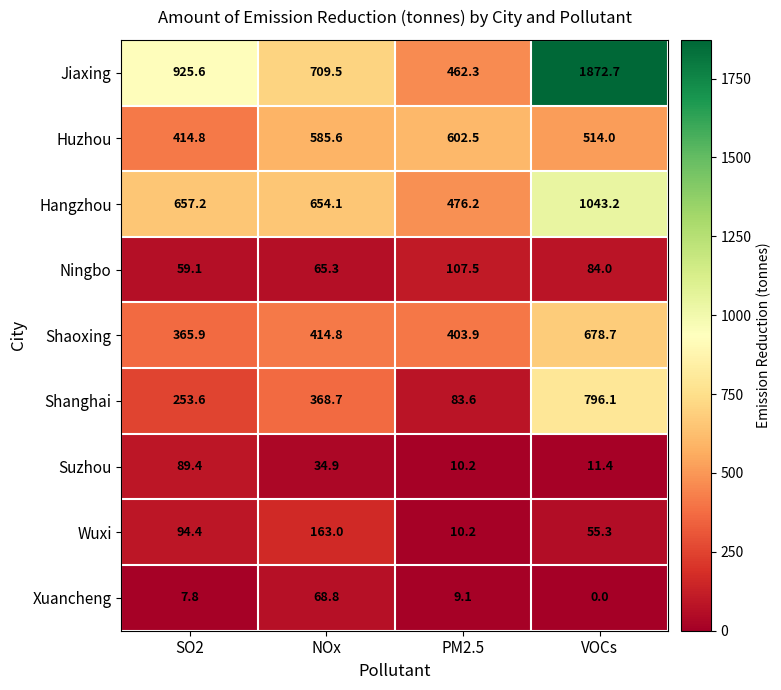

At how many categories does at least one series exceed 543?

4